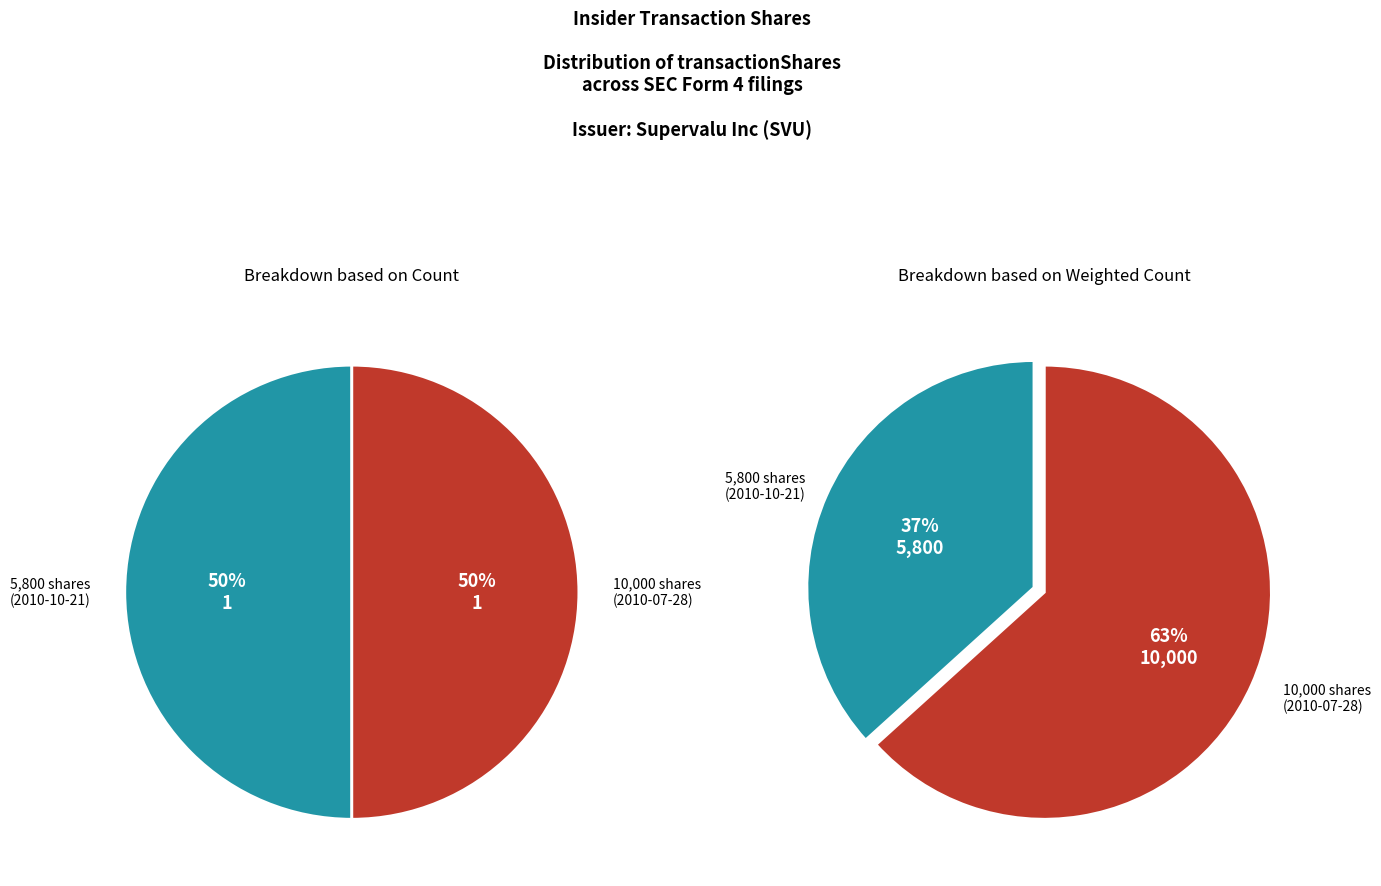

To the nearest percent, what is the combined percentage of 10000 and 5800?

100%